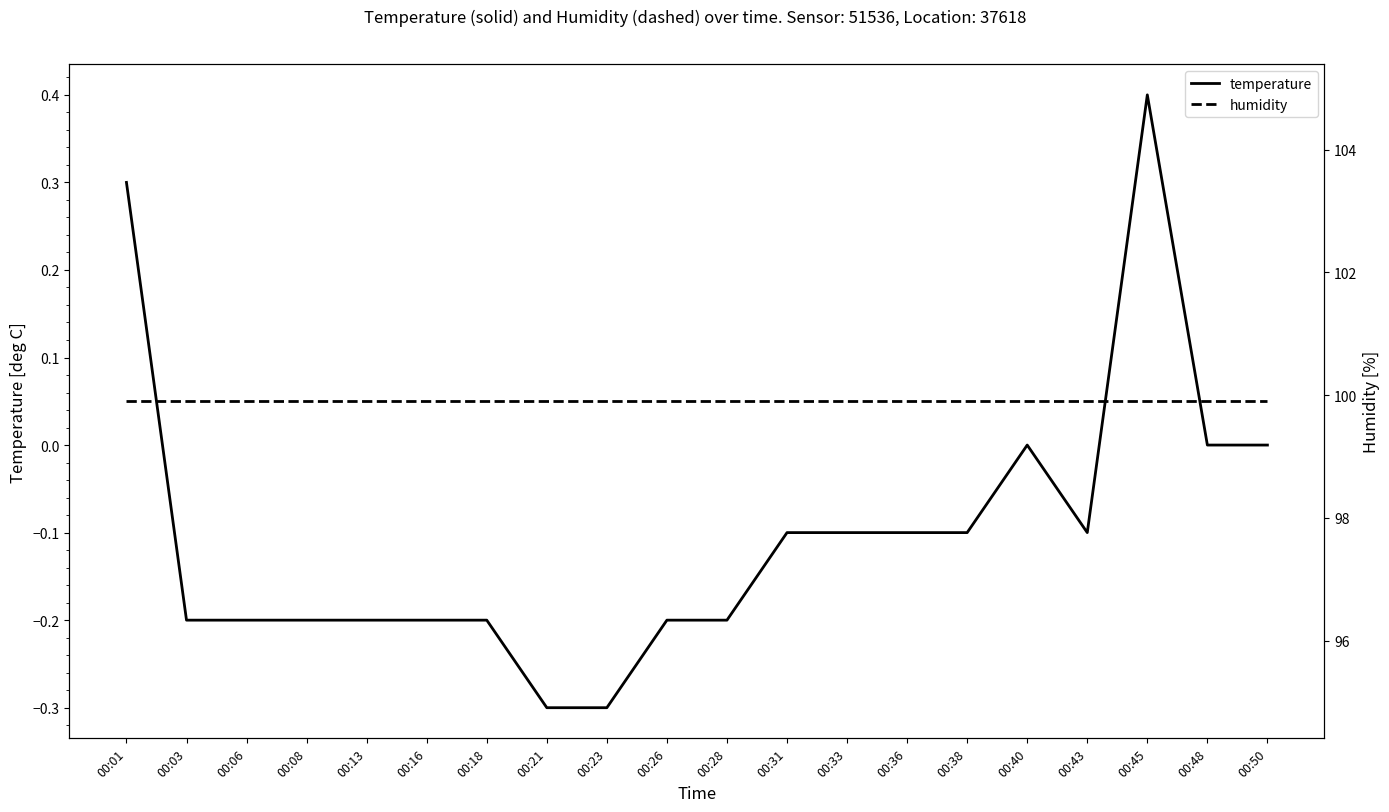

At how many categories does at least one series exceed 43?

20